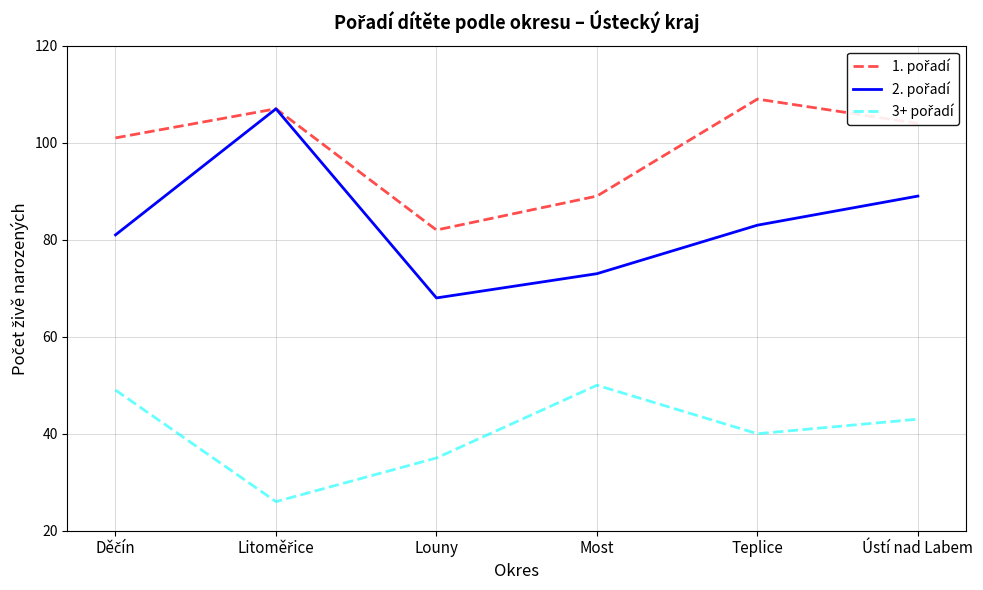

What position from the right is Louny?

4